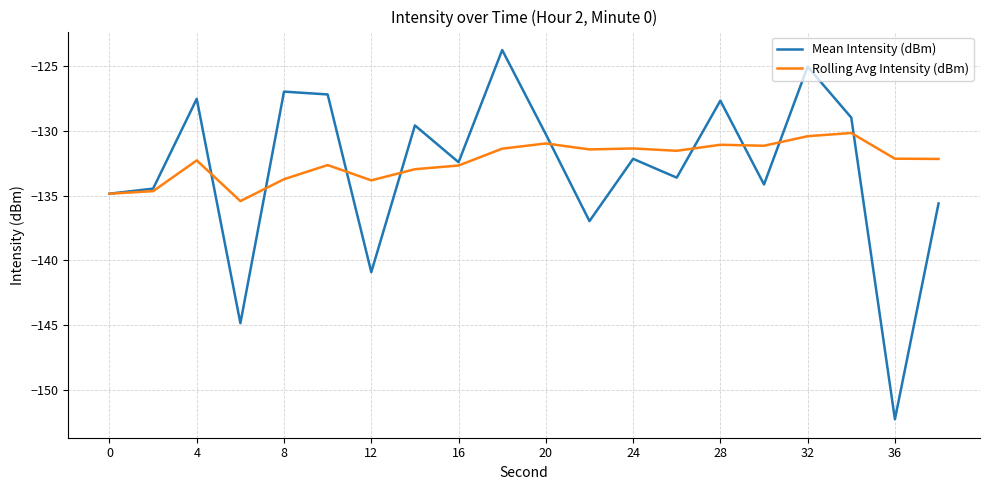

Which series has the widest spread of values?

Mean Intensity (dBm)